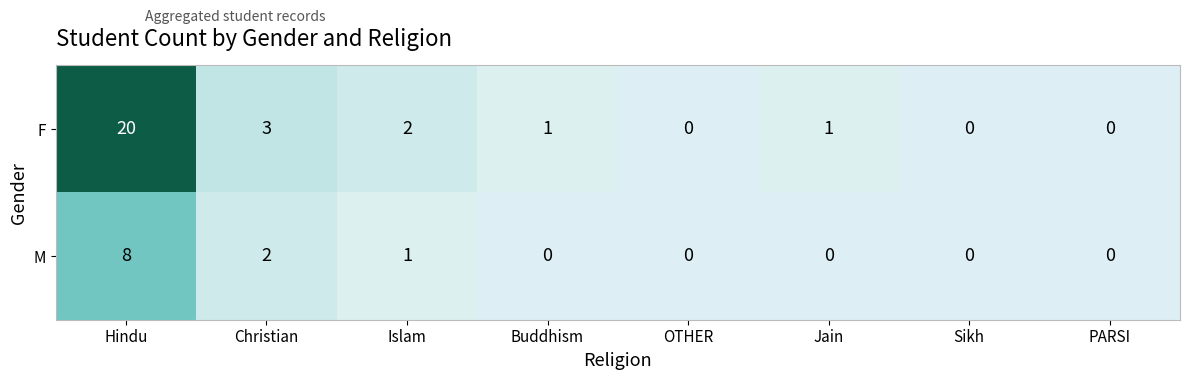

Is it true that F equals 4 at Christian?

False